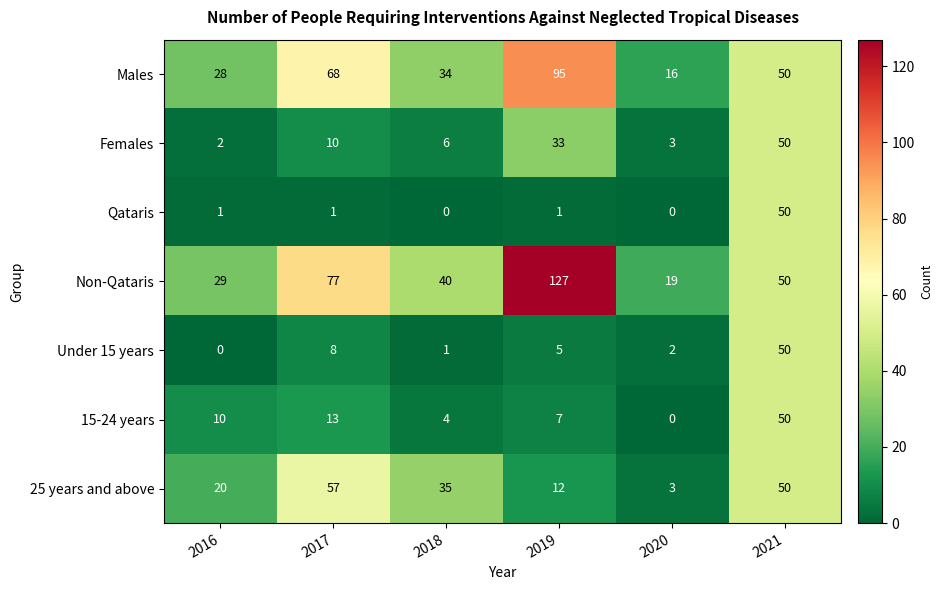

Is it true that 15-24 years equals 50 at 2021?

True